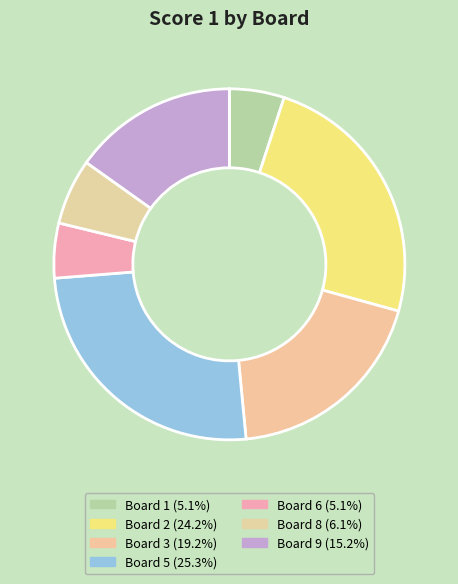

How many slices are in this pie chart?

7